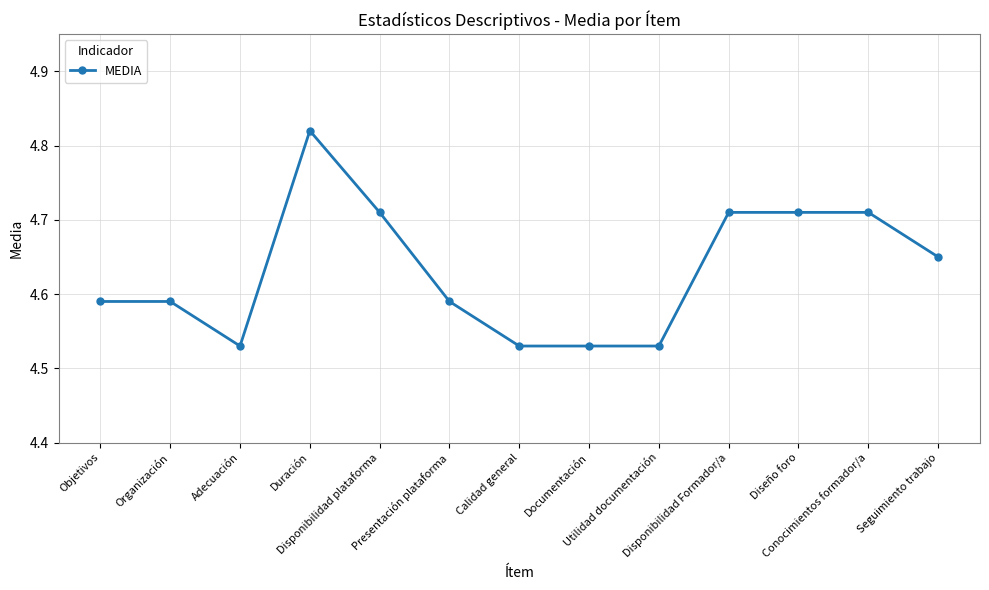

Approximately how many times larger is the value at Documentación compared to Conocimientos formador/a?

1.0